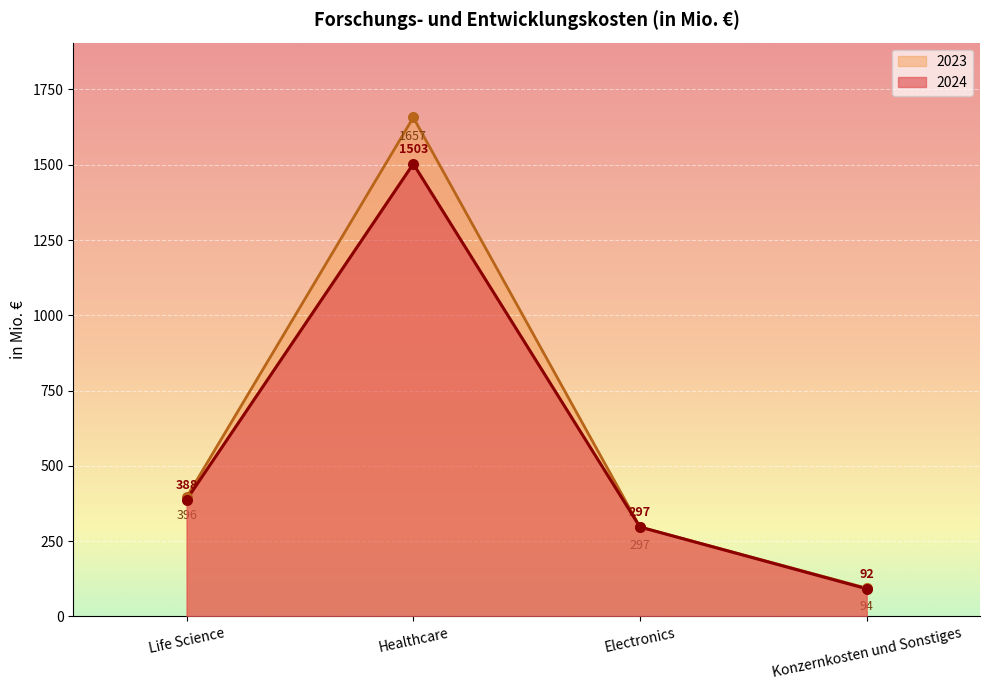

At how many categories does at least one series exceed 1598?

1